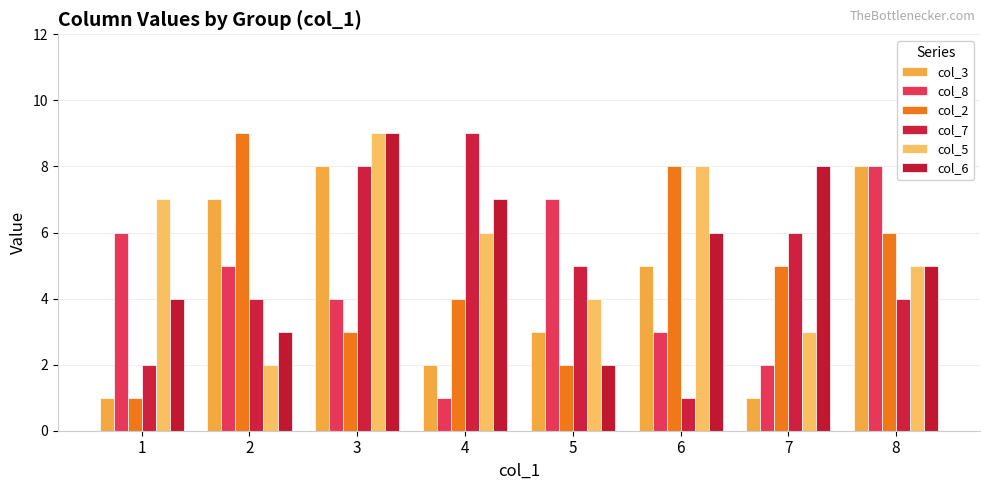

What is the smallest value displayed?

1